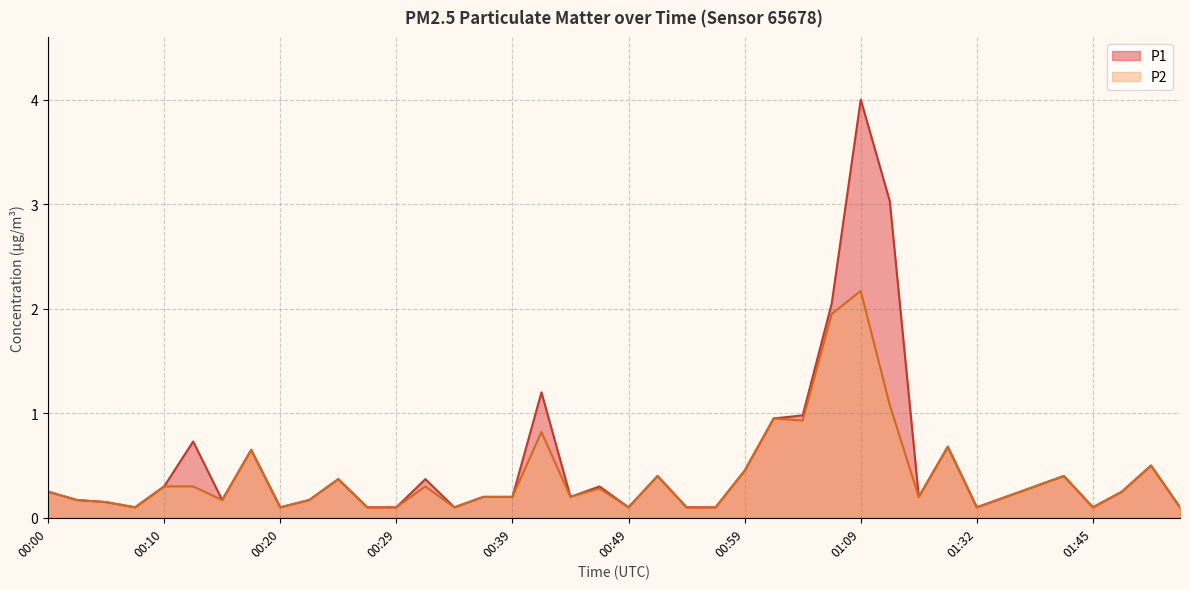

What is the label of the 35th point from the right?

00:12